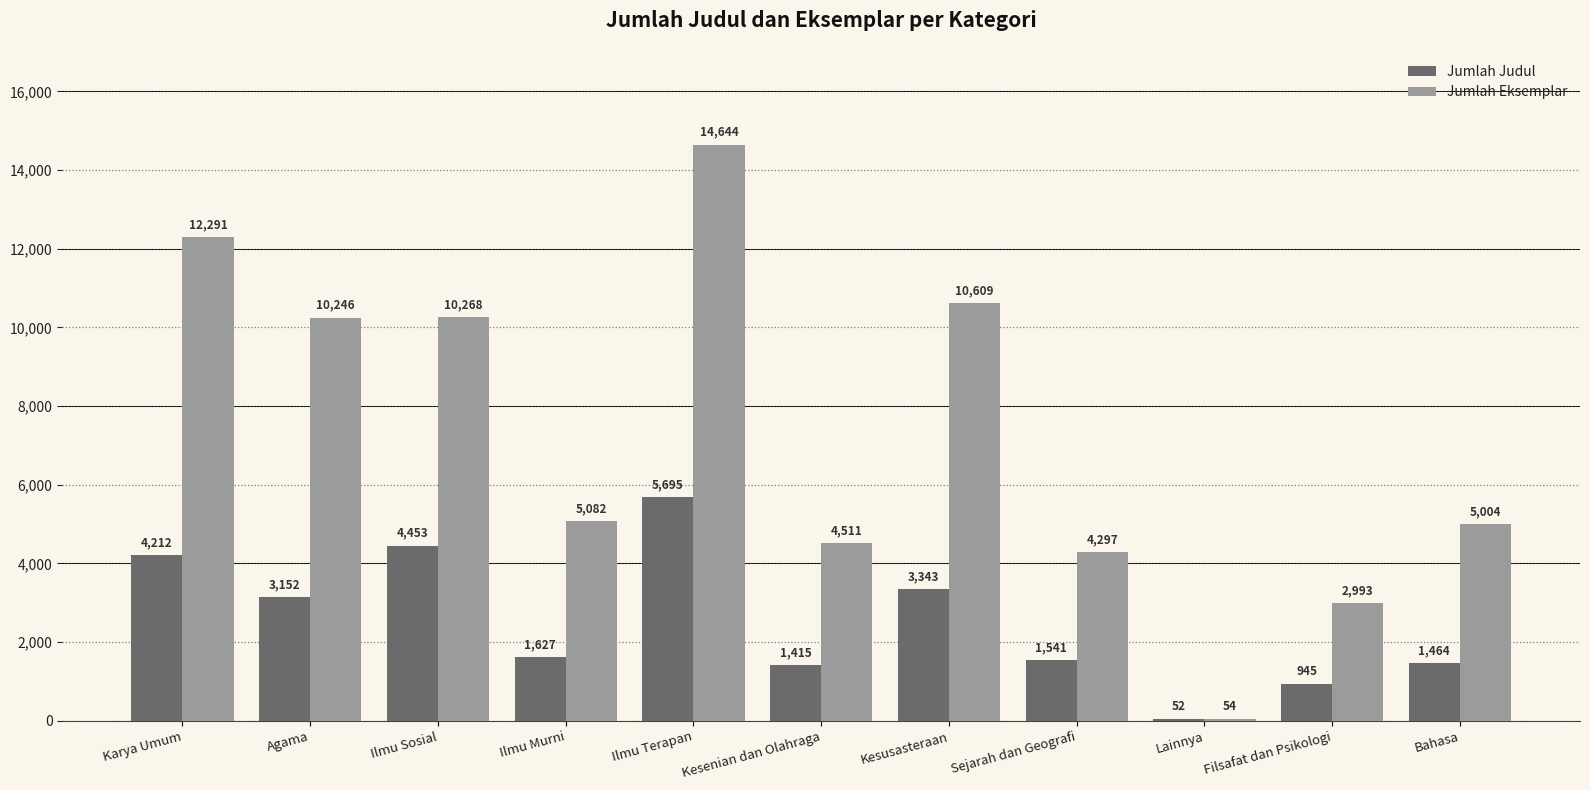

What is the difference between the maximum and minimum values in the Jumlah Judul series?

5643